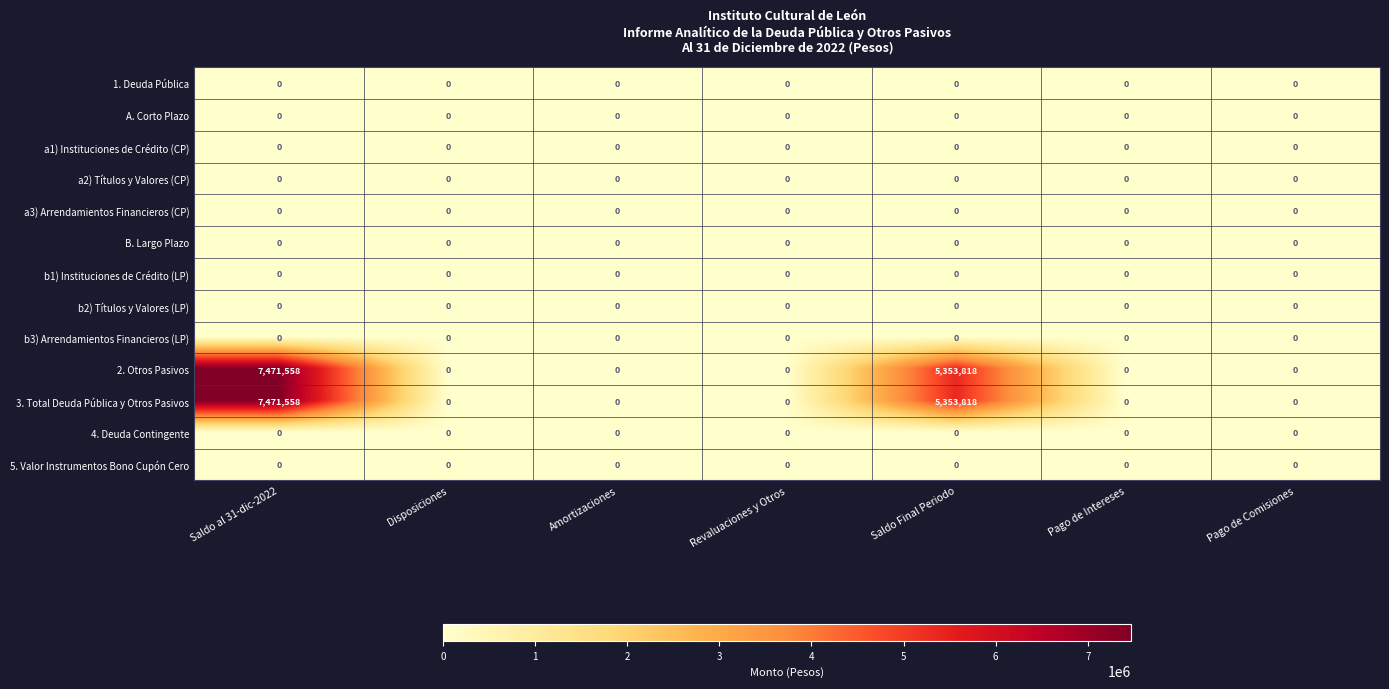

The 4. Deuda Contingente series shows 0 at Saldo Final Periodo. True or false?

True